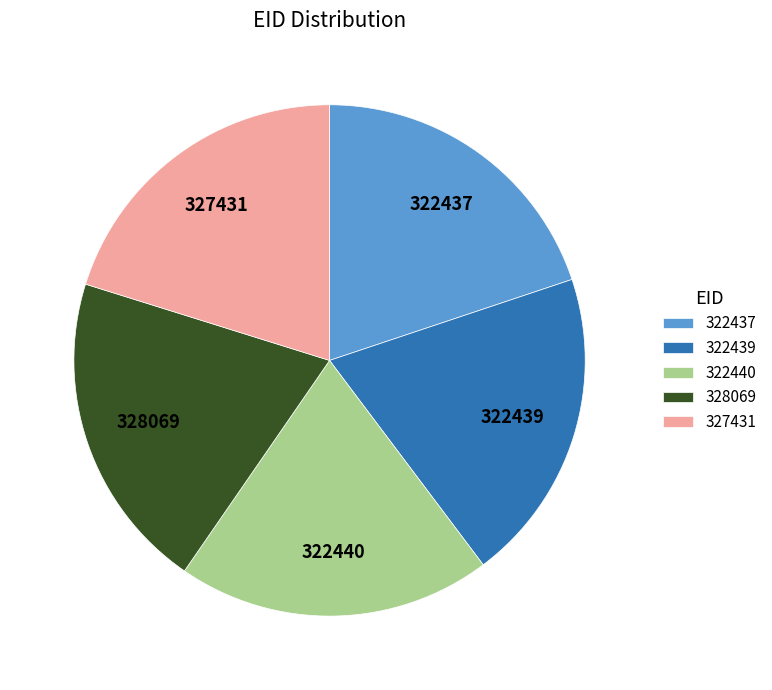

True or false: 322440 accounts for 20% of the total.

True